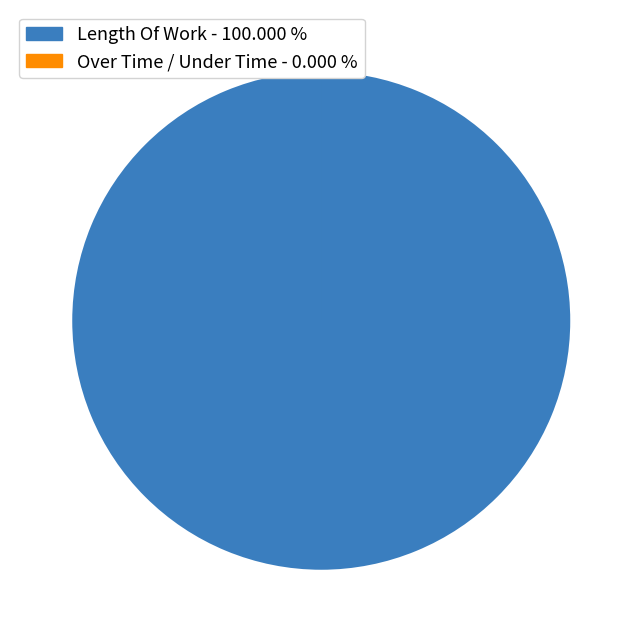

Is there a majority slice in this chart?

Yes